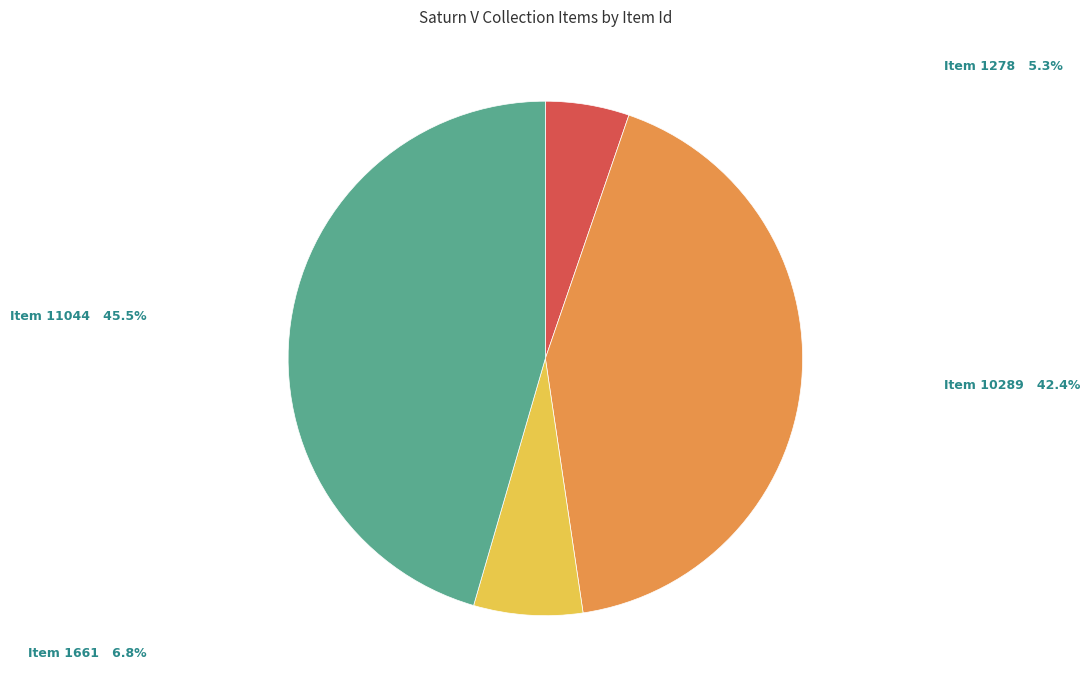

Does any single category account for the majority?

No